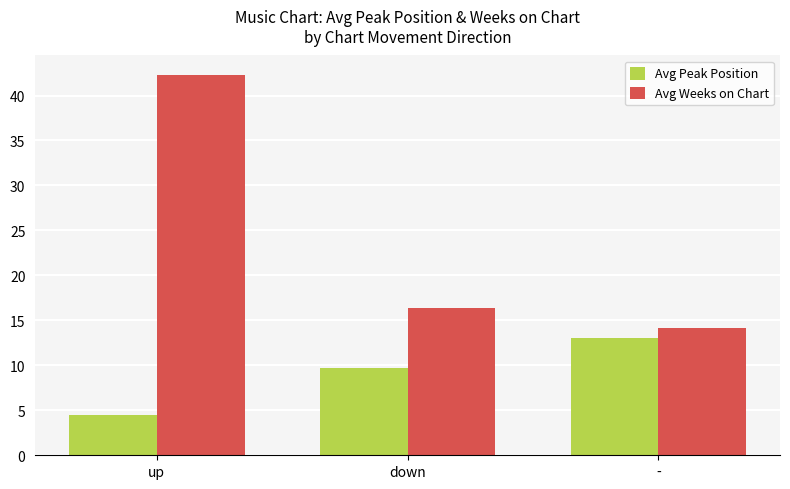

The Avg Peak Position series shows 13.0 at -. True or false?

True